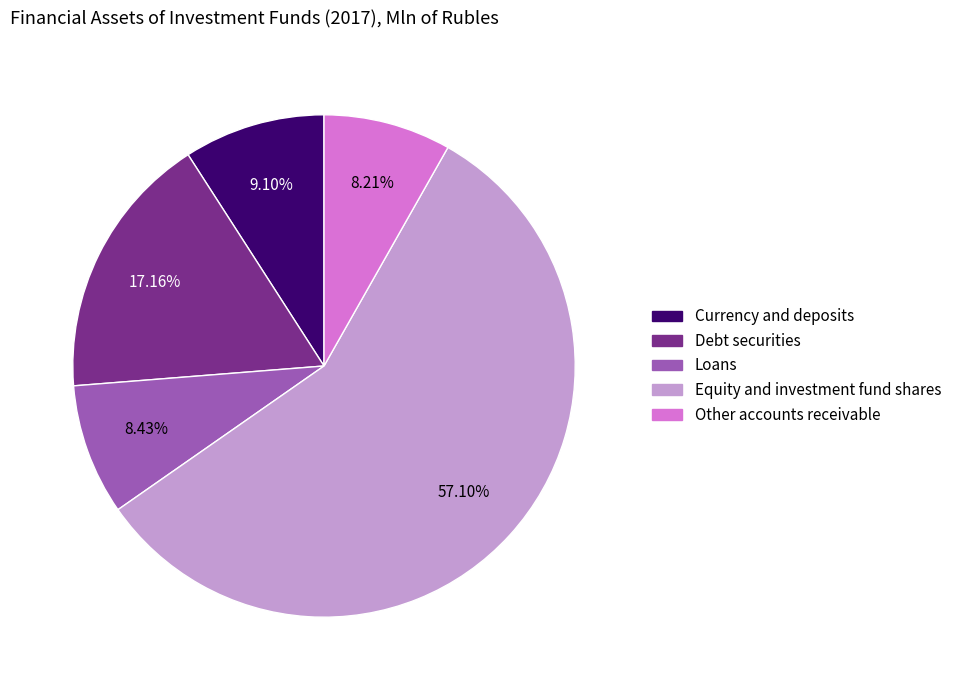

Combined, do Other accounts receivable and Currency and deposits account for over 50%?

No